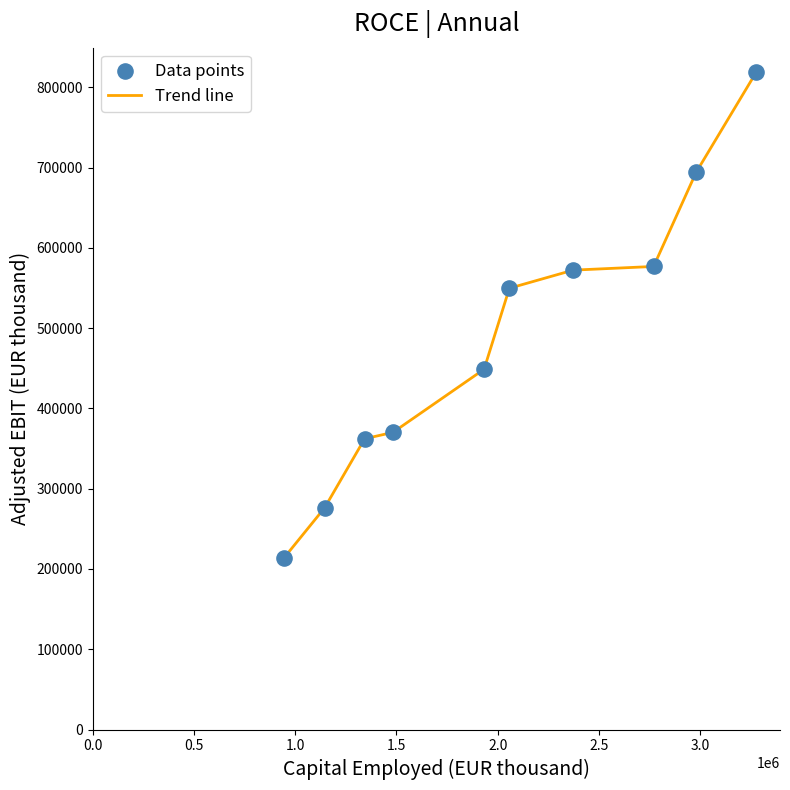

What is the smallest value displayed?

213296.0